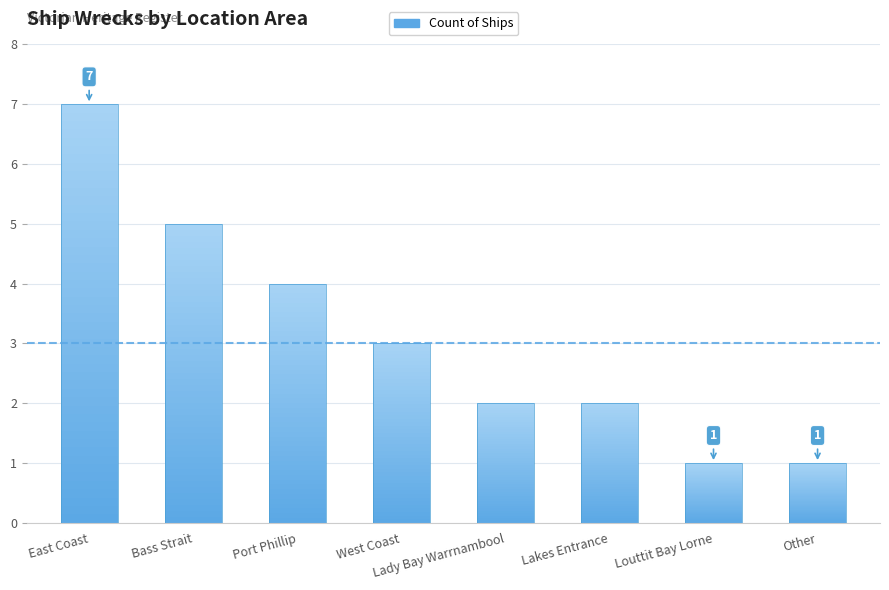

Which has a higher value, Bass Strait or Lakes Entrance?

Bass Strait